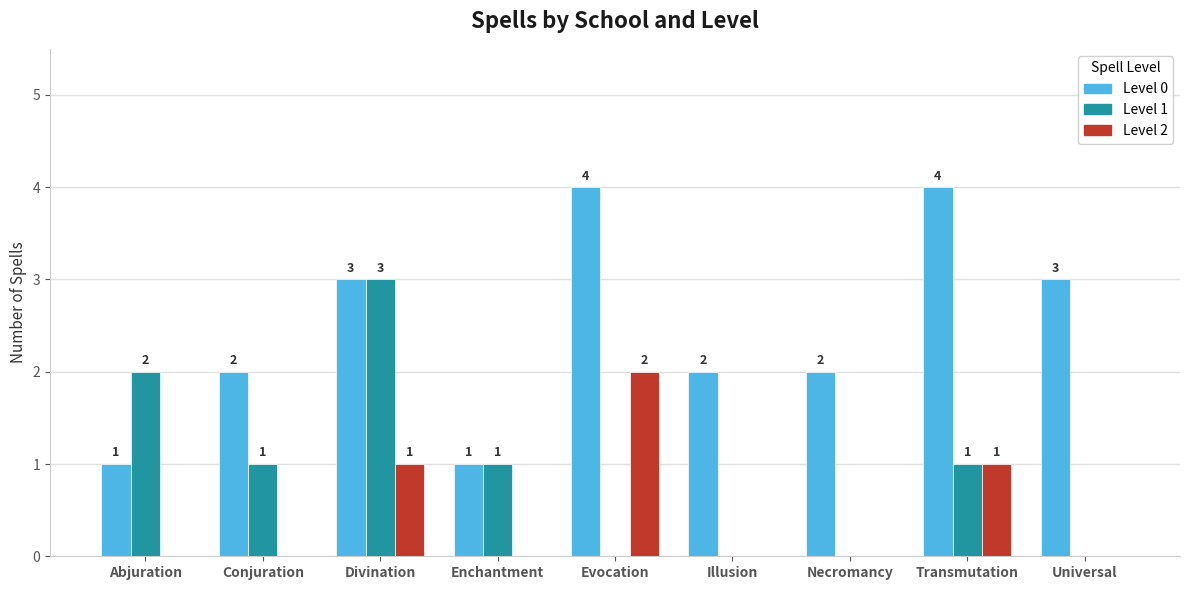

What are all the series names shown in the legend?

Level 0, Level 1, Level 2